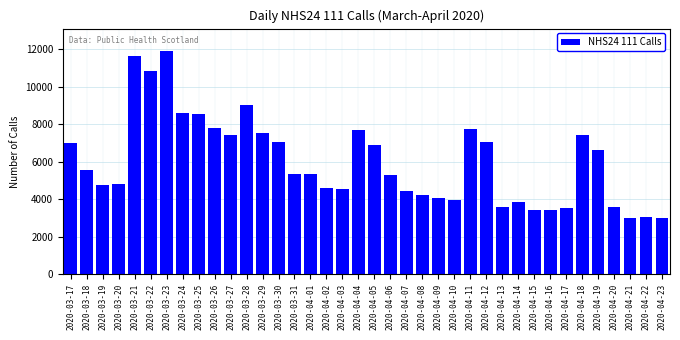

The value at 2020-03-22 is 5073. True or false?

False